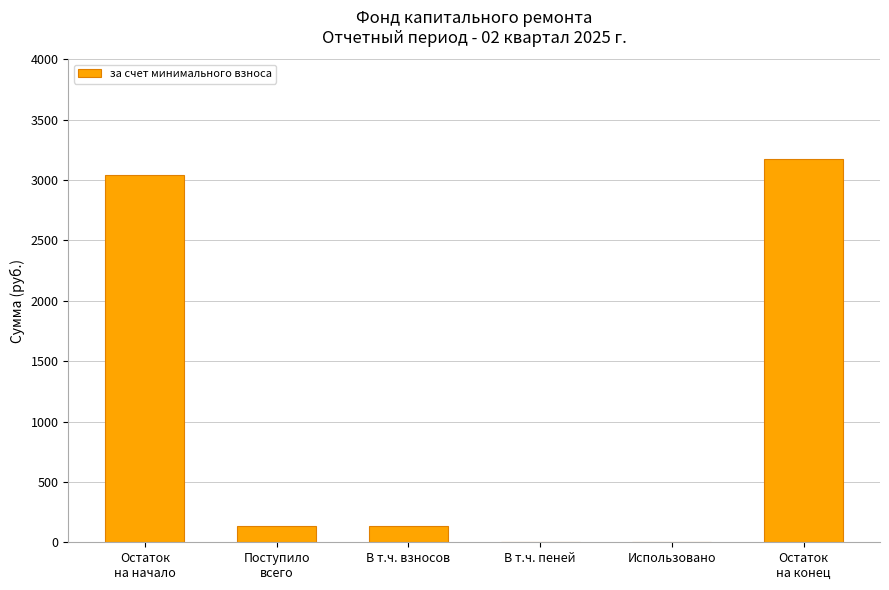

Is it true that the value at В т.ч. взносов is 132.2?

True